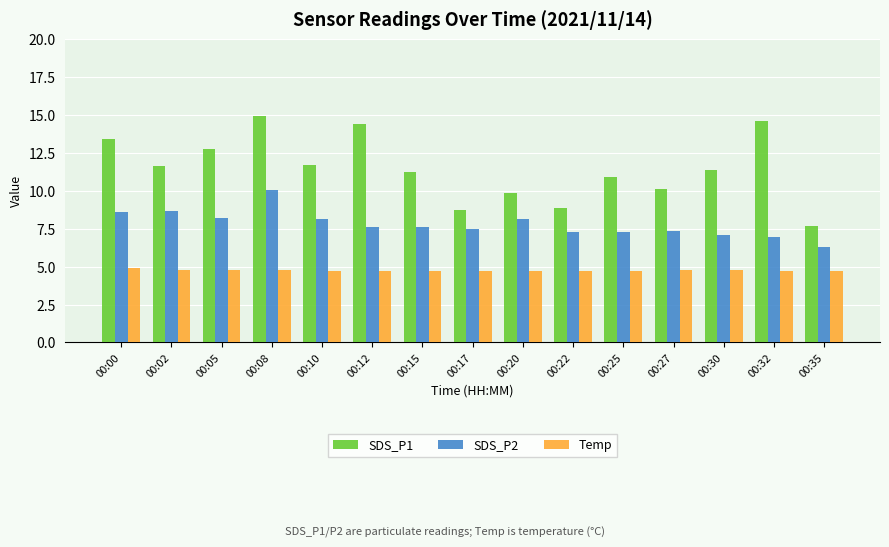

Which series has the largest range (max minus min)?

SDS_P1